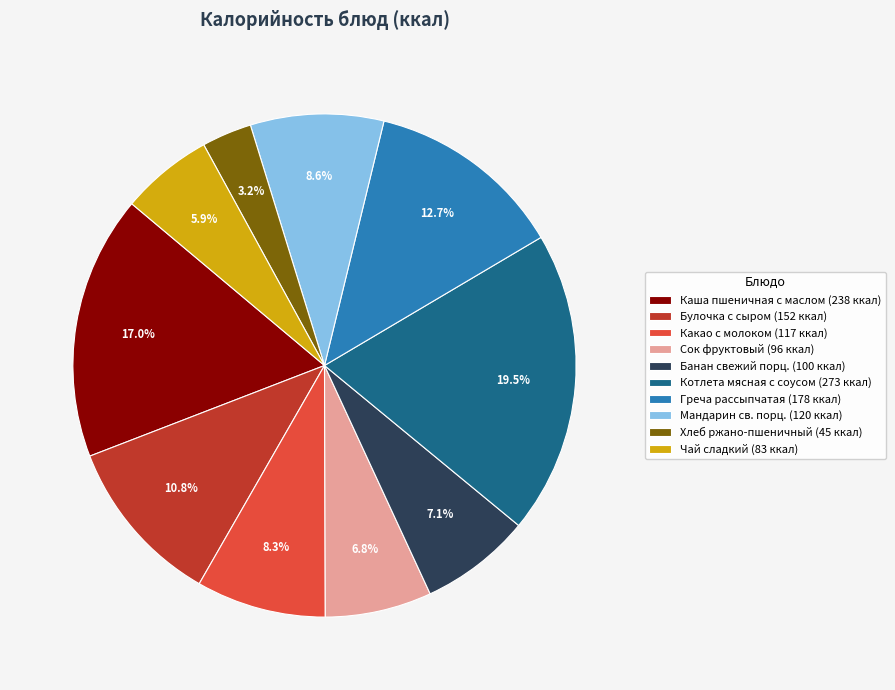

Which category has the biggest portion of the pie?

Котлета мясная с соусом